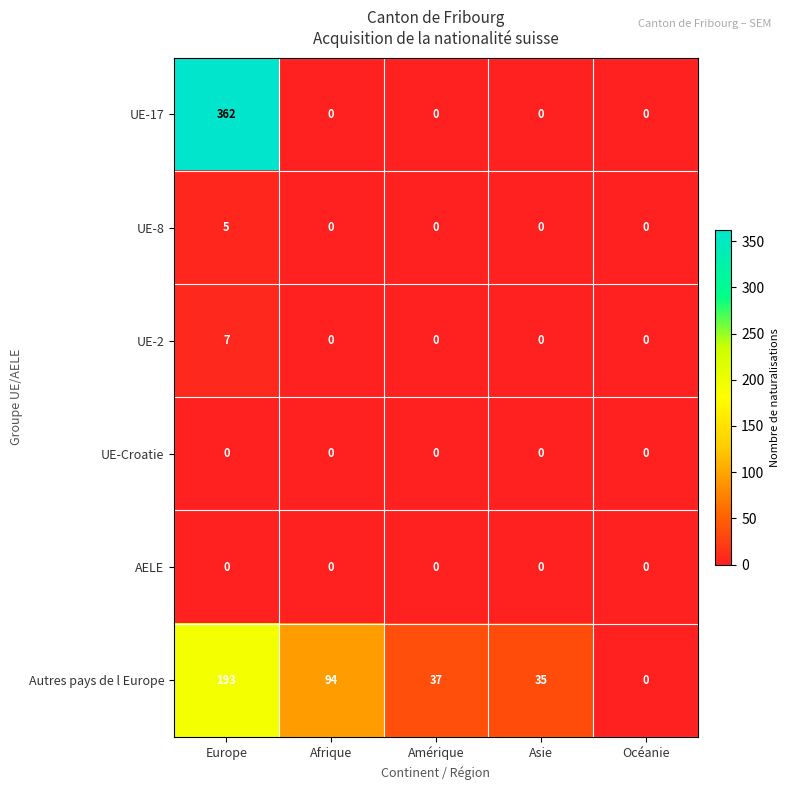

At how many categories does at least one series exceed 63?

2